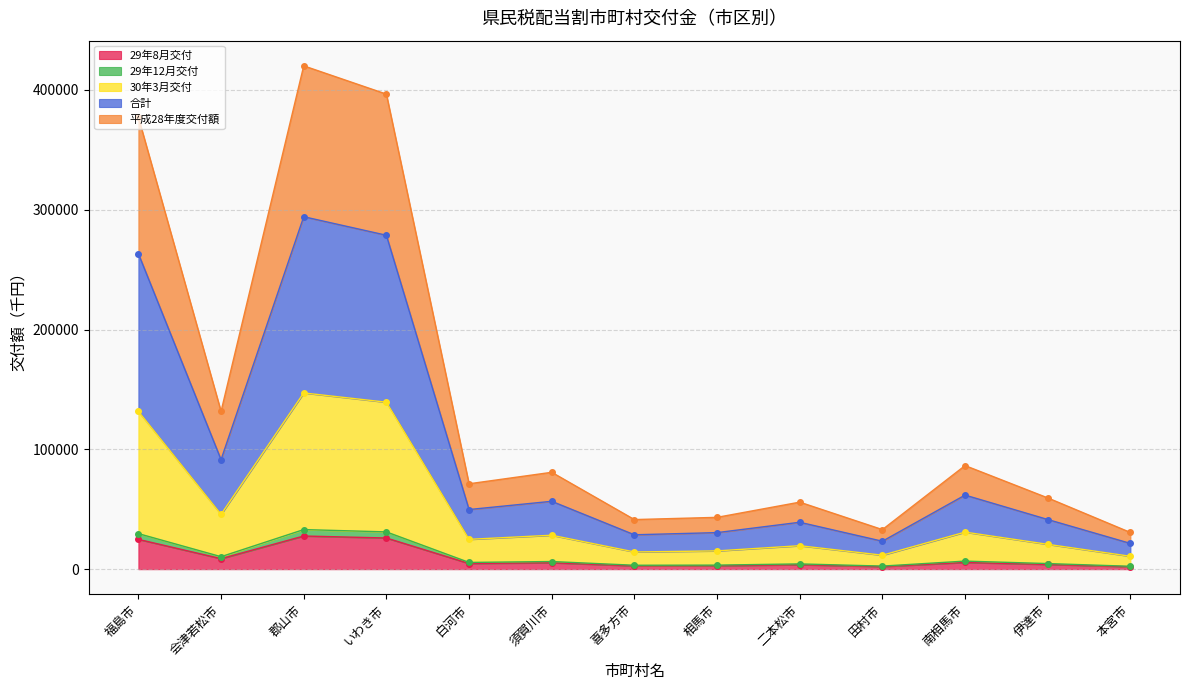

True or false: 30年3月交付 and 29年12月交付 intersect in this chart.

False